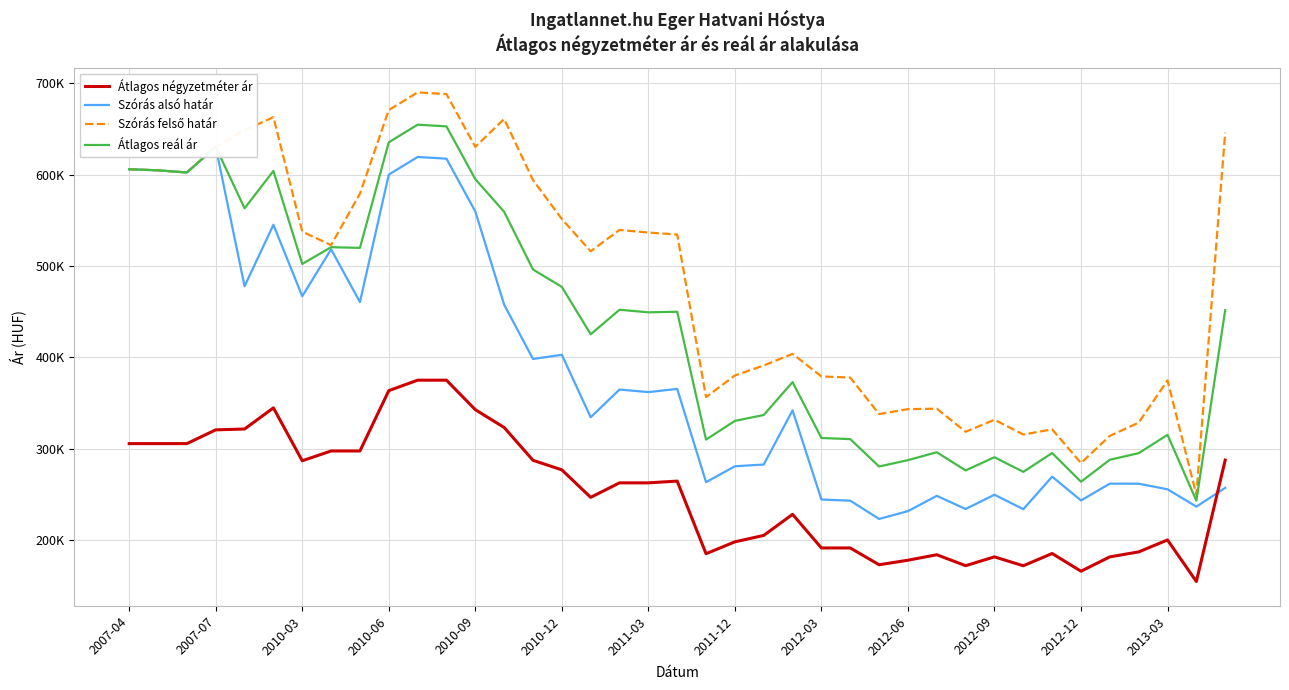

What are all the series names shown in the legend?

Átlagos négyzetméter ár, Szórás alsó határ, Szórás felső határ, Átlagos reál ár